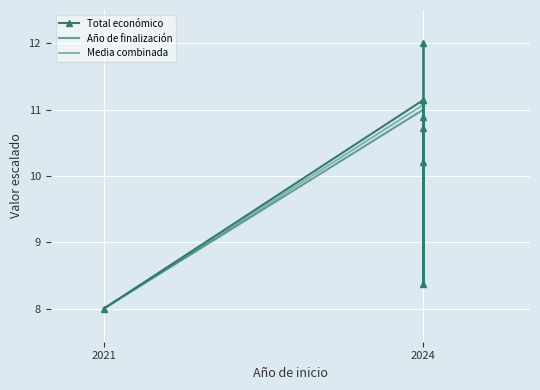

Is it true that Media combinada equals 19.1 at 2024?

False